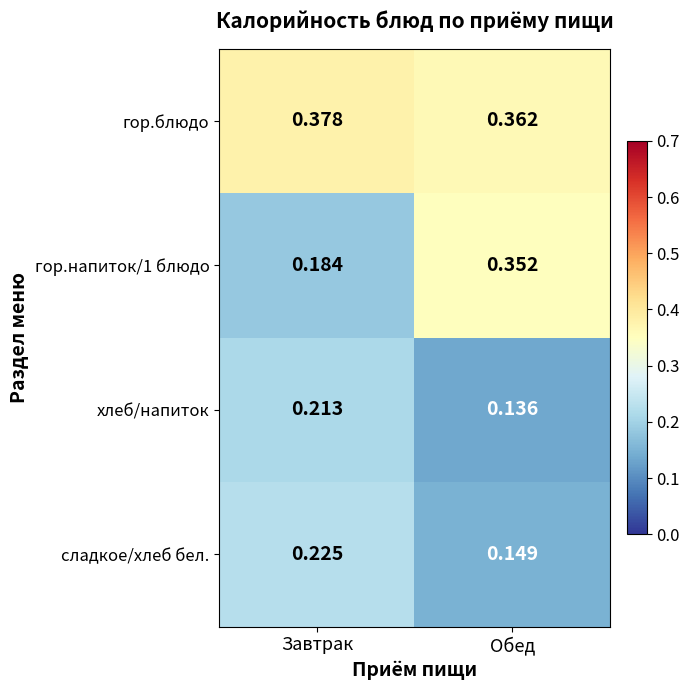

At which label is гор.напиток/1 блюдо closest to 0?

Завтрак